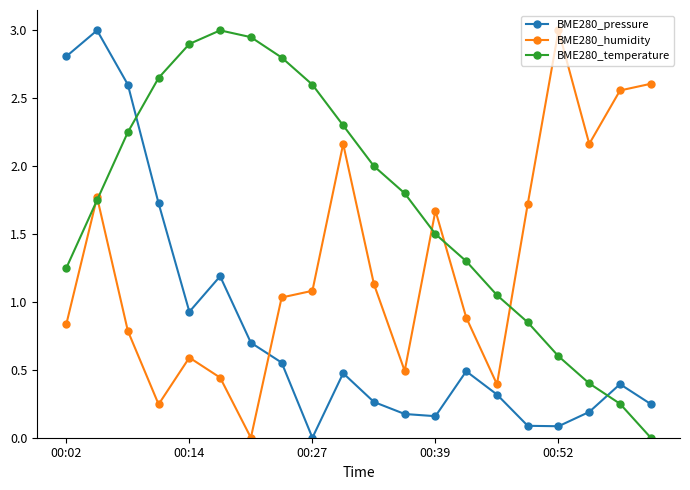

Rank the series by their average value, from highest to lowest.

BME280_temperature, BME280_humidity, BME280_pressure